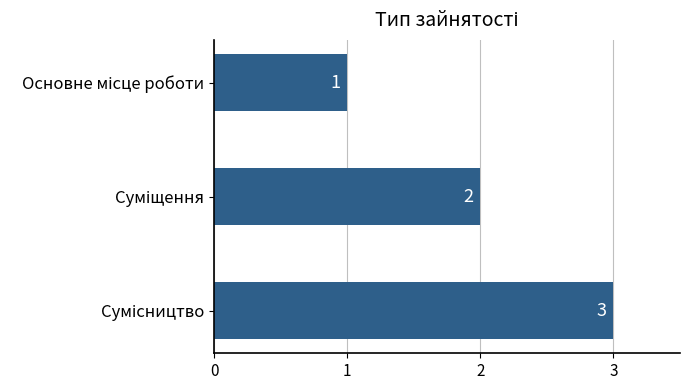

What is the sum of all values?

6